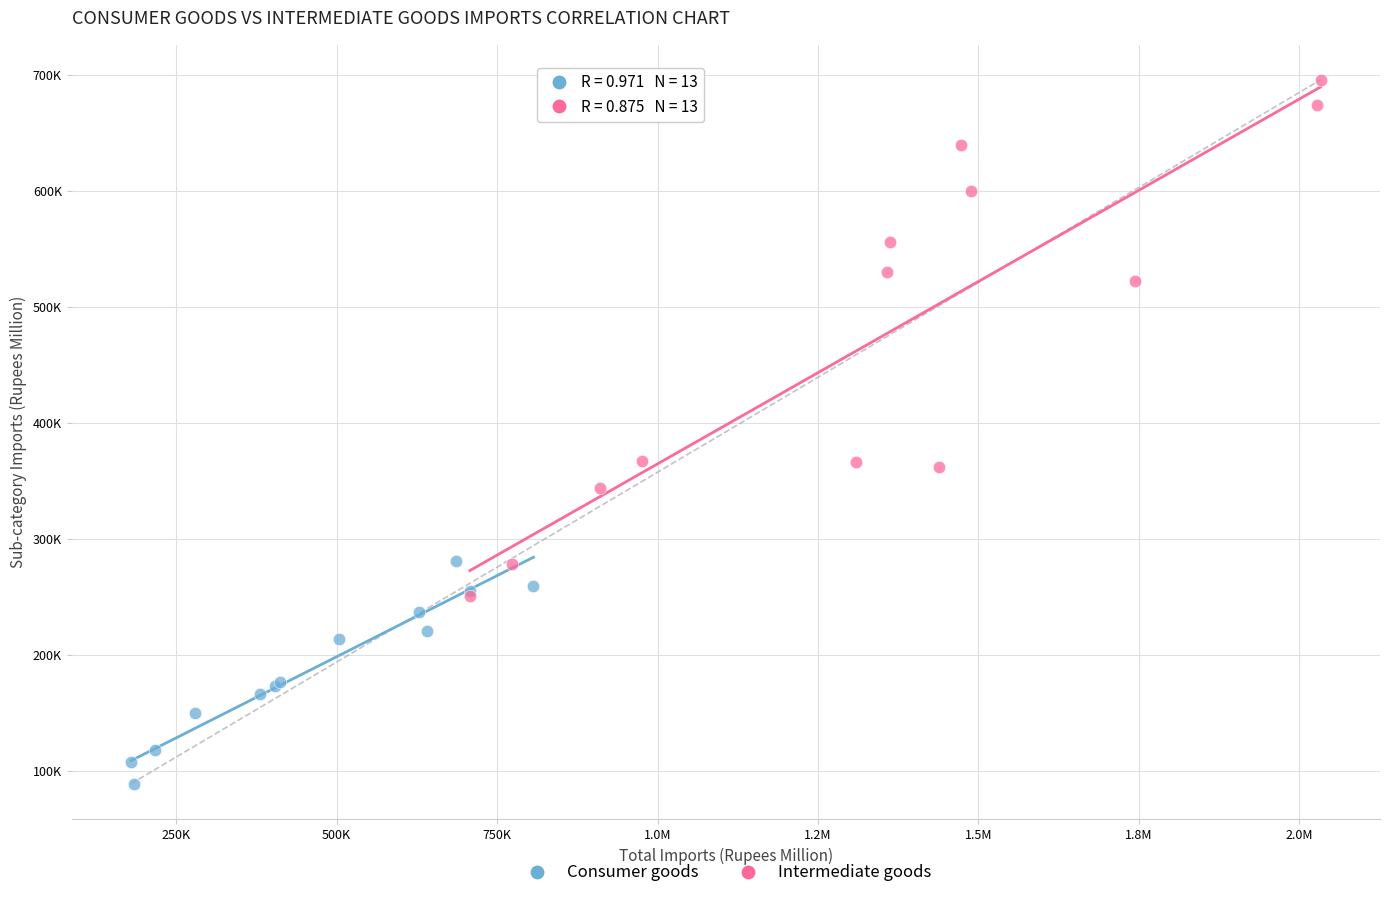

What are all the series names shown in the legend?

Consumer goods, Intermediate goods